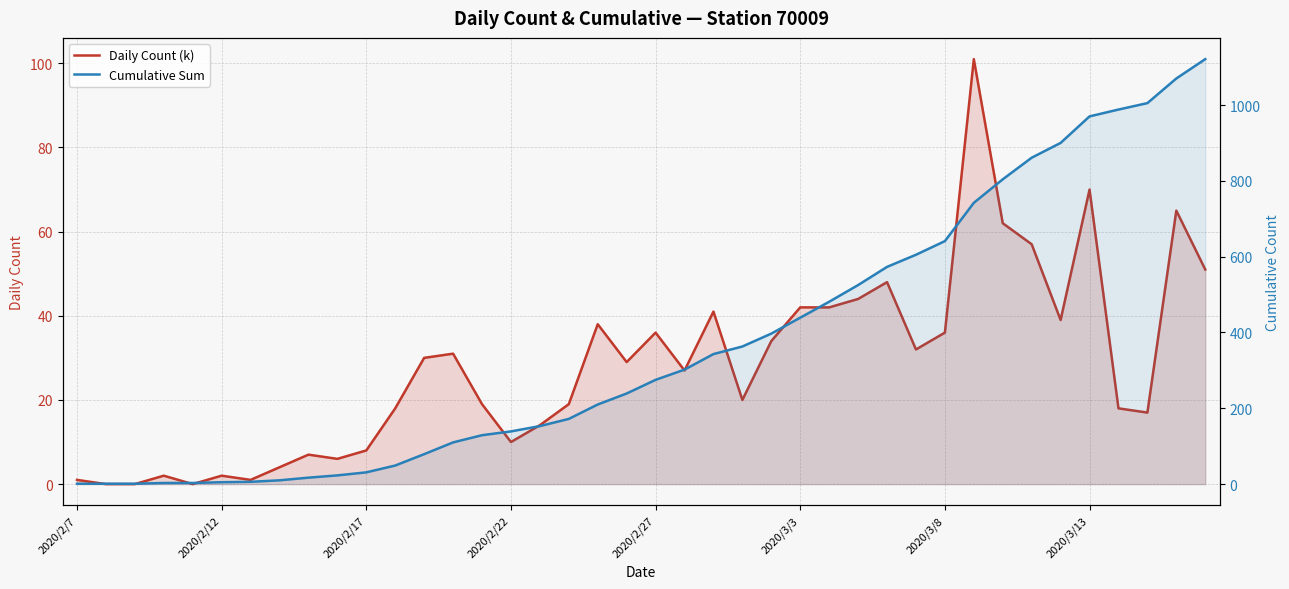

What are all the series names shown in the legend?

Daily Count (k), Cumulative Sum